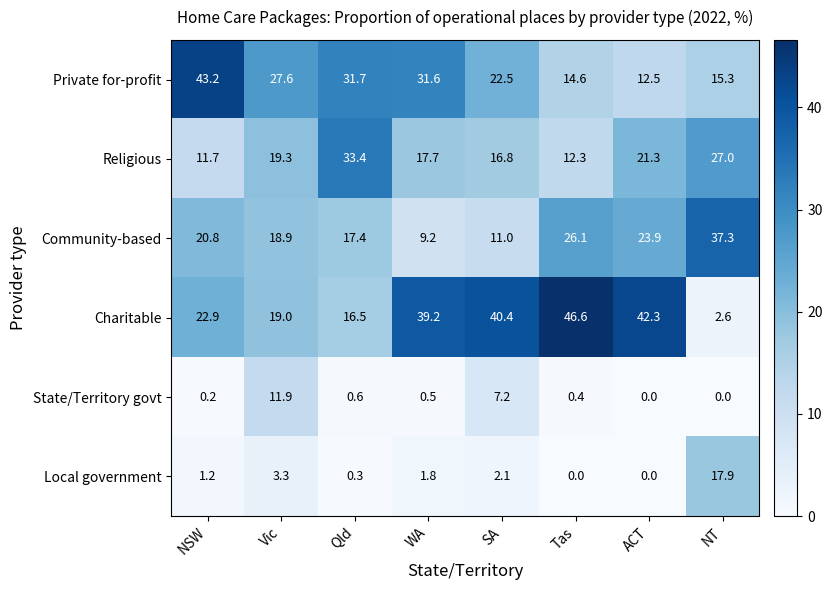

What is the difference between the maximum and minimum values in the Religious series?

21.7